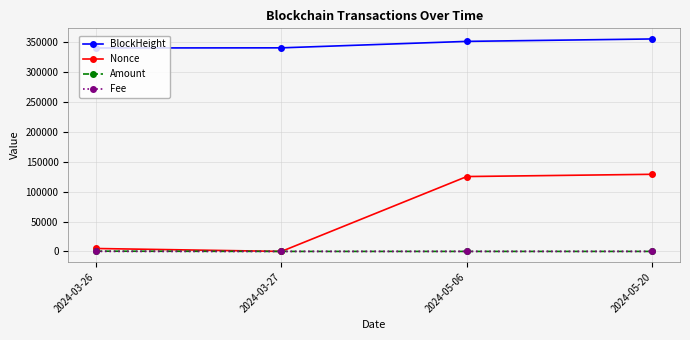

The value of BlockHeight at 2024-03-27 is 446738.8. True or false?

False